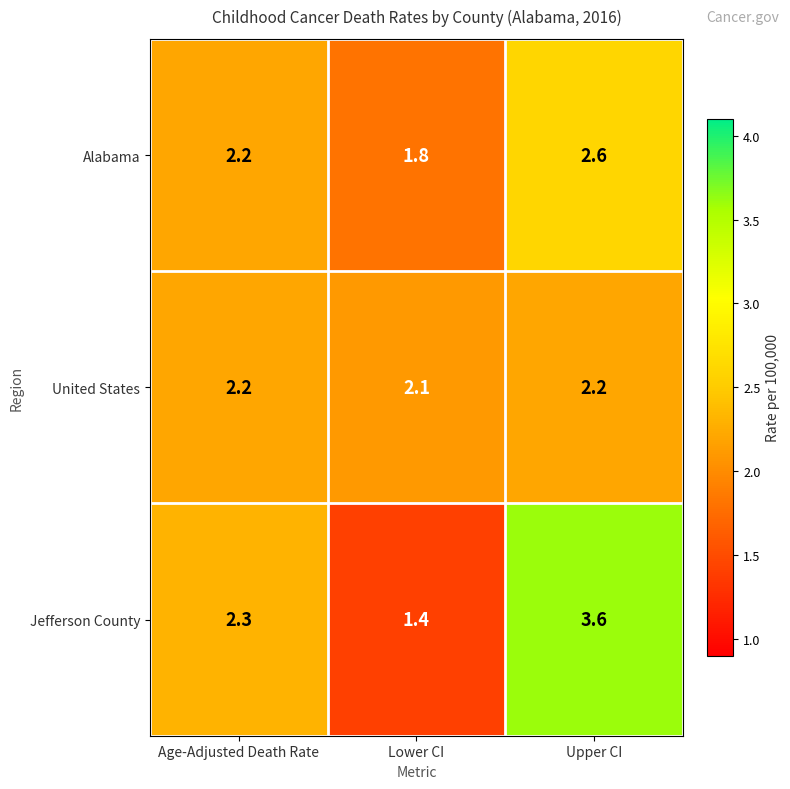

What is the average value of the Jefferson County series?

2.4